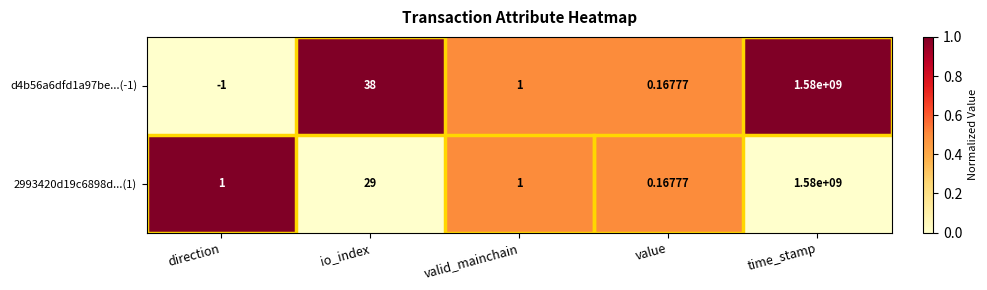

At which label does d4b56a6dfd1a97be...(-1) first exceed 1?

io_index